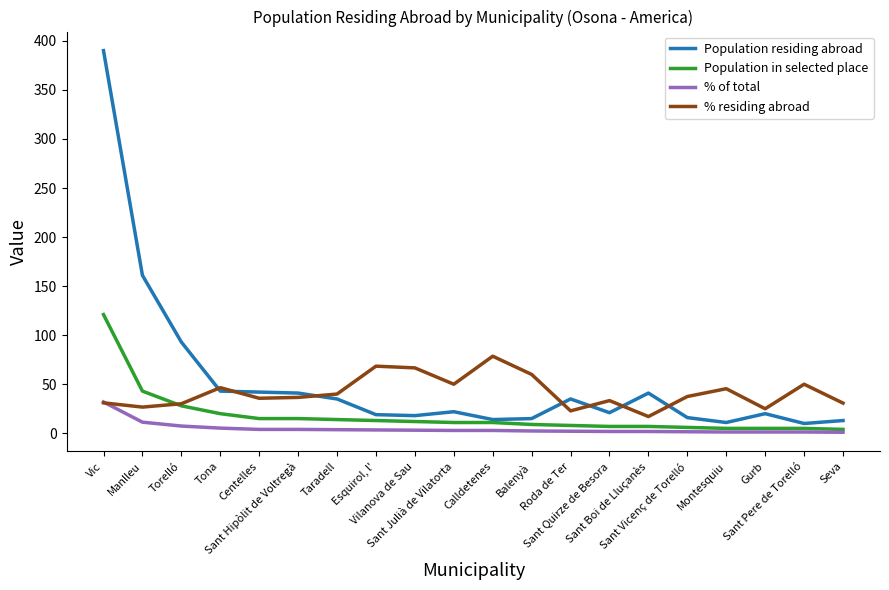

What is the sum of the % residing abroad values at Torelló and Manlleu?

56.8